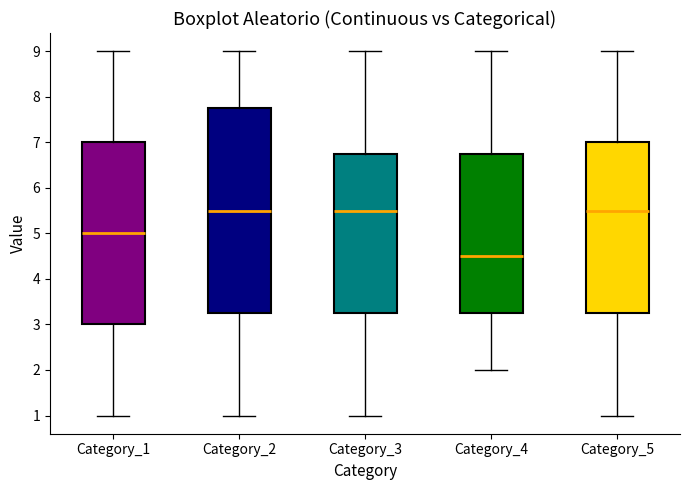

Where does the lower whisker of the box for Category_4 end on the y-axis? The values are not printed on the chart, so give them approximately, as read against the axis.

2.0